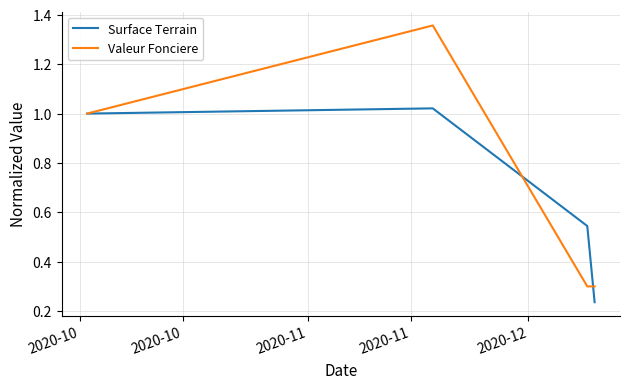

At how many categories does at least one series exceed 0?

4